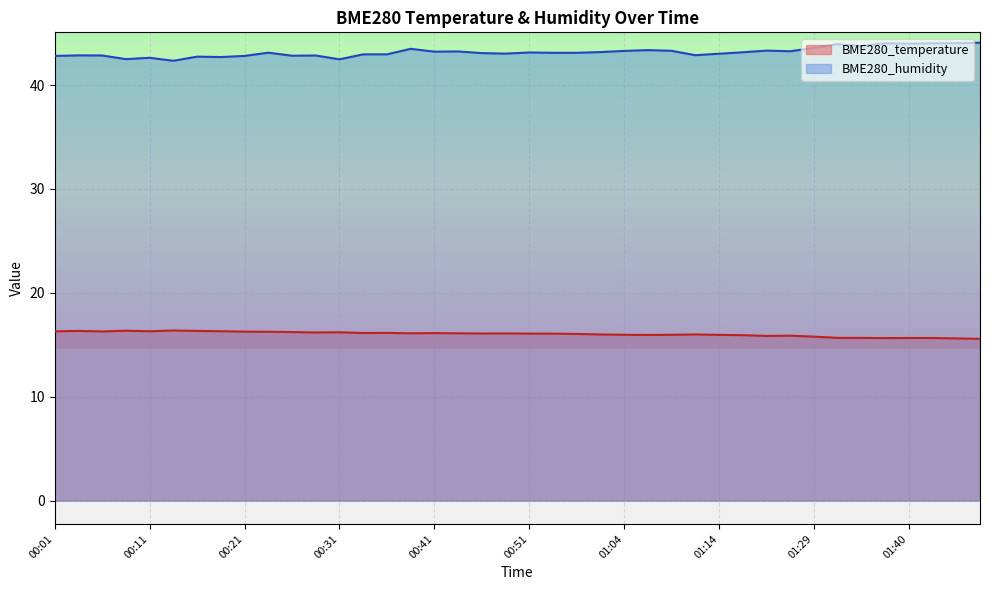

What is the maximum value for BME280_temperature?

16.4